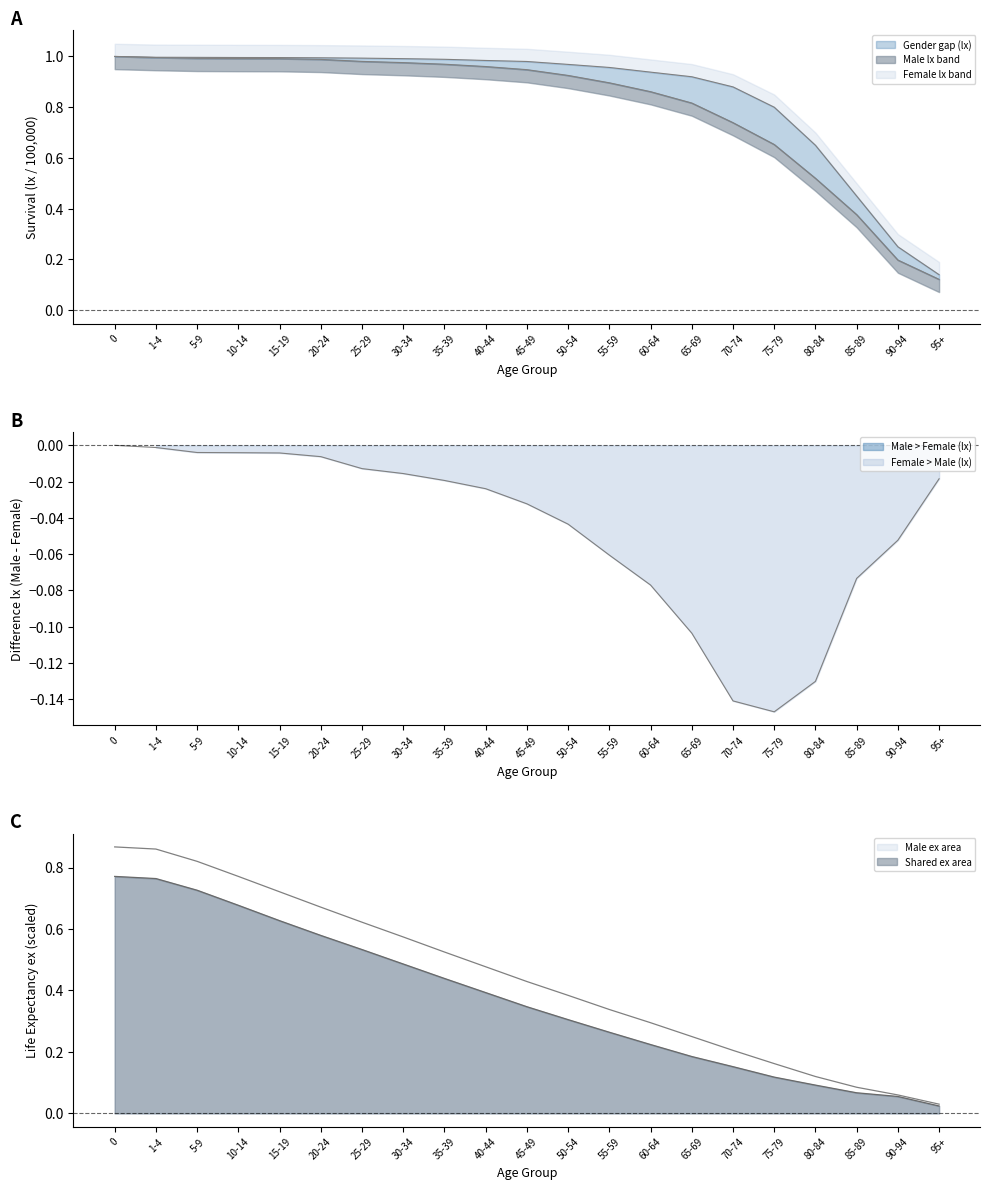

Is the value of Female ex at 90-94 greater than the value of Female lx at 15-19?

No